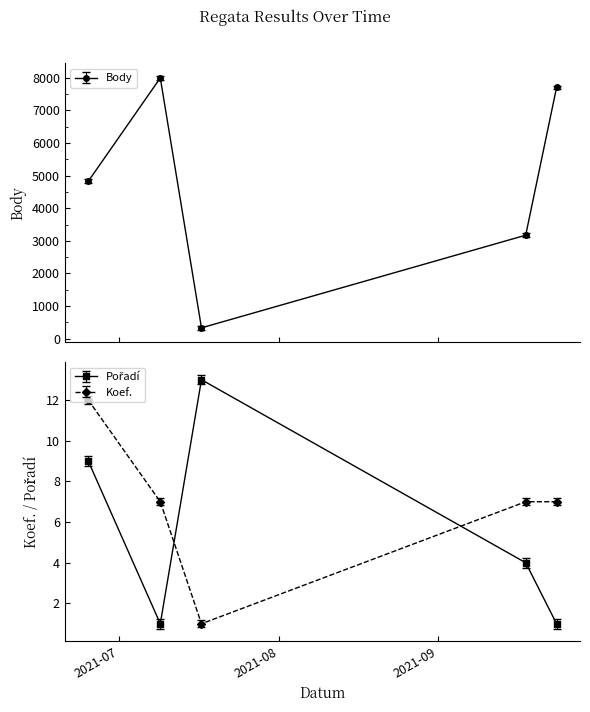

How many values in the Koef. series exceed 7?

1